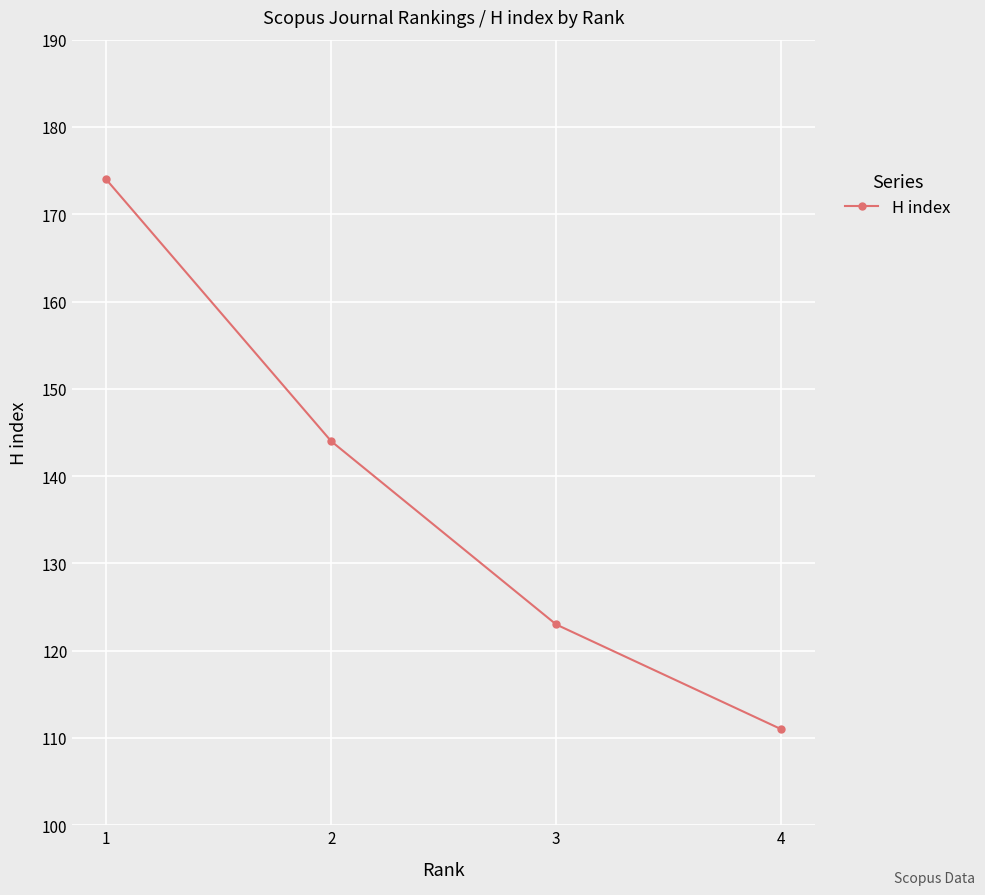

What is the difference between the maximum and minimum values?

63